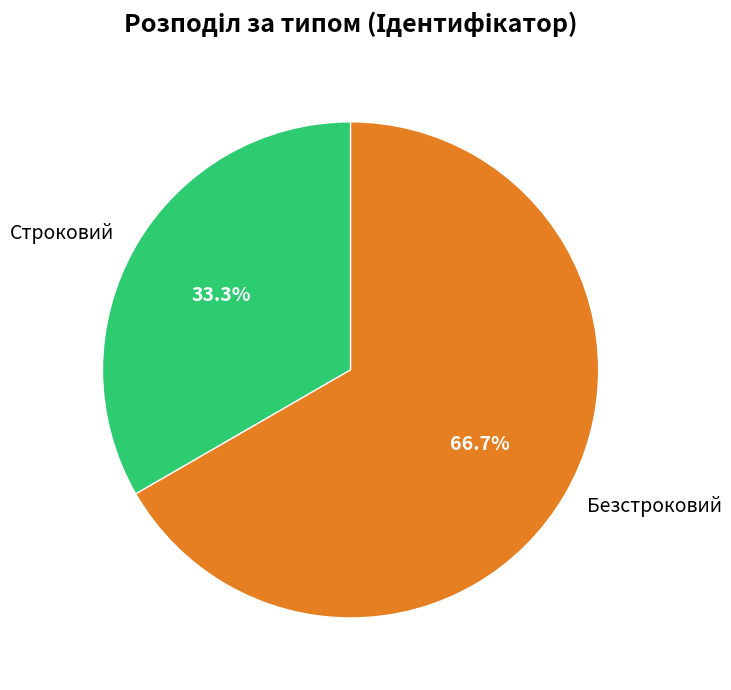

To the nearest percent, what portion does Безстроковий represent?

67%